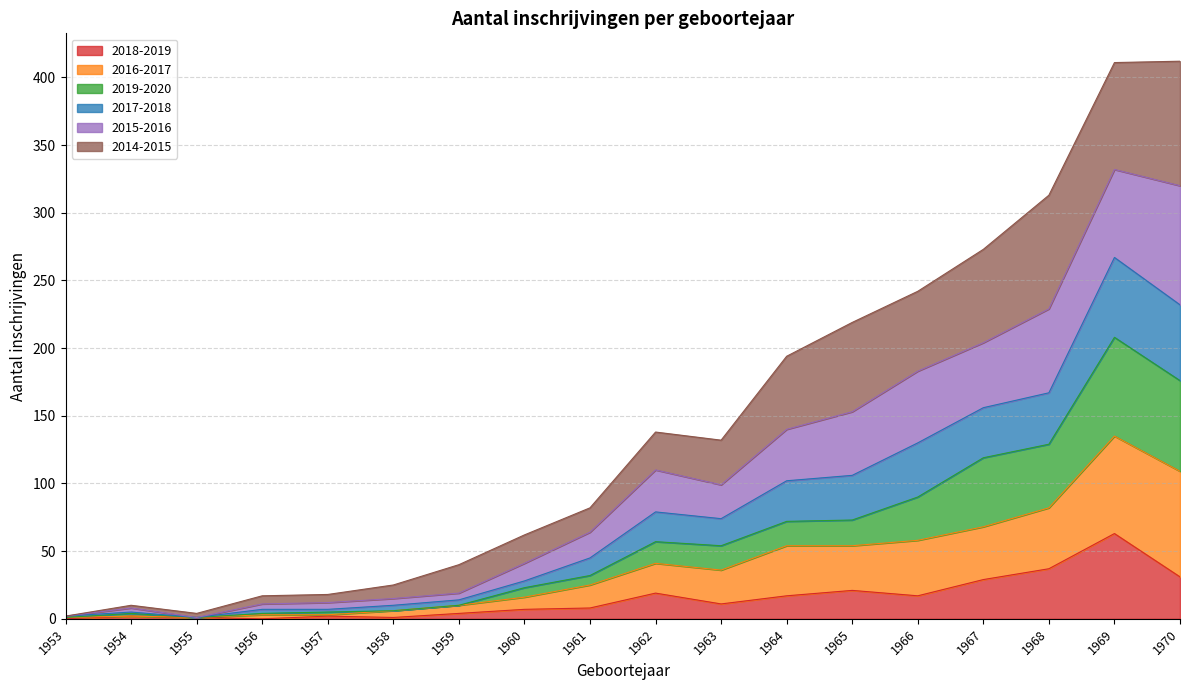

What is the total value across all series at 1962?

138